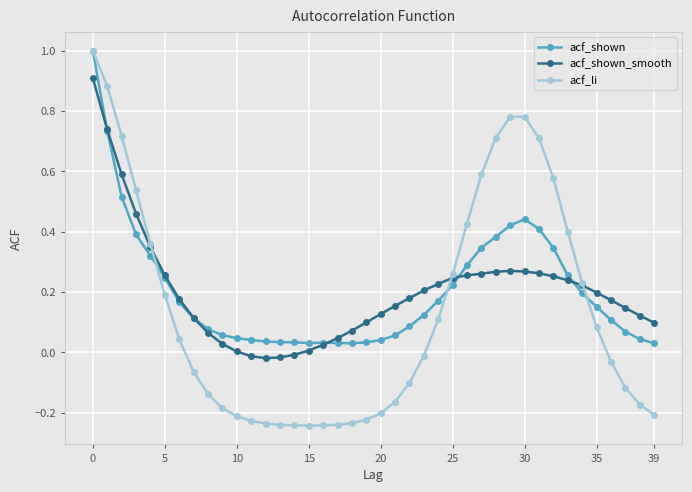

What is the greatest value displayed?

1.0